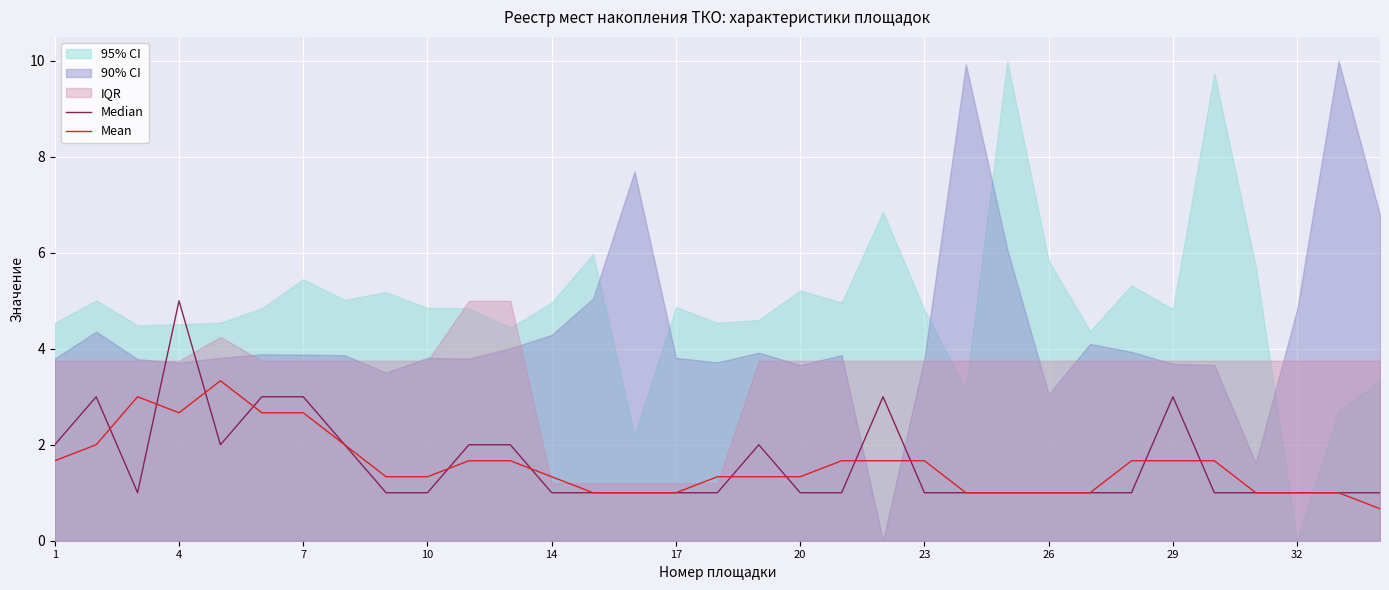

How many categories are shown in the chart?

33